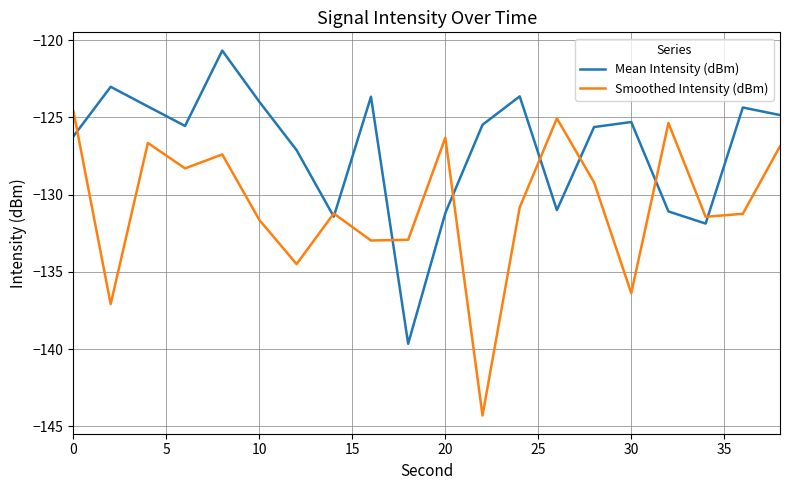

What is the highest value of the Mean Intensity (dBm) series?

-120.7